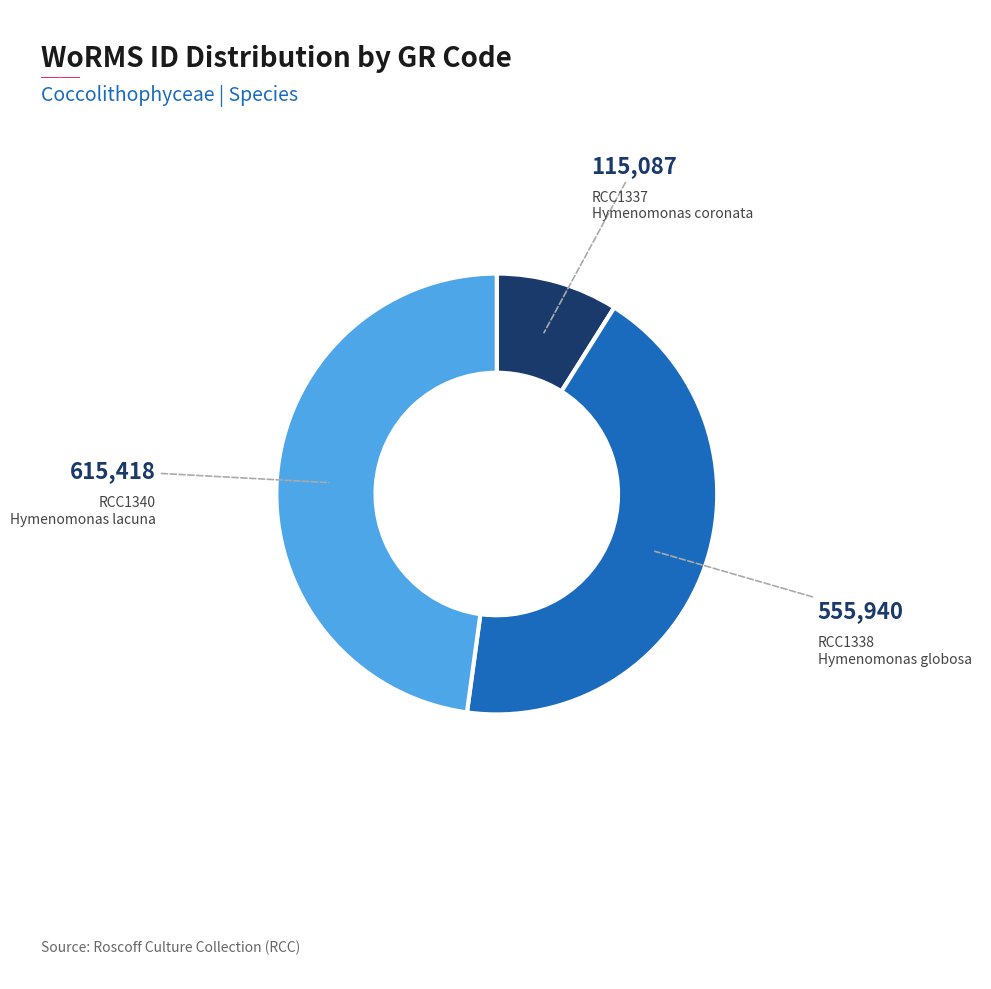

Is there any slice that represents more than half of the pie?

No